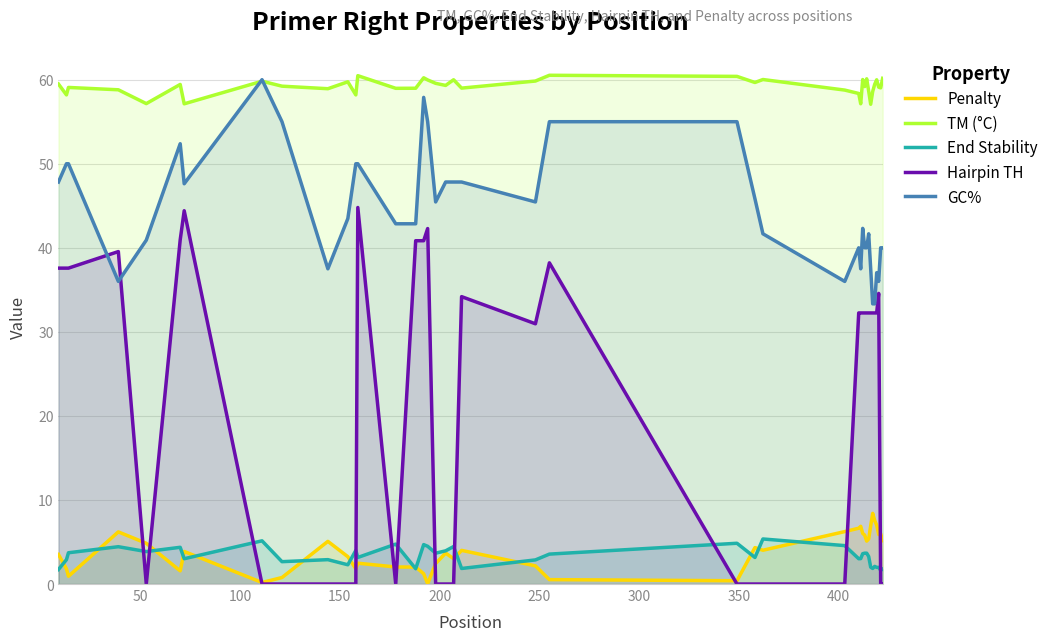

True or false: GC% has more than 0 interior local peaks.

True